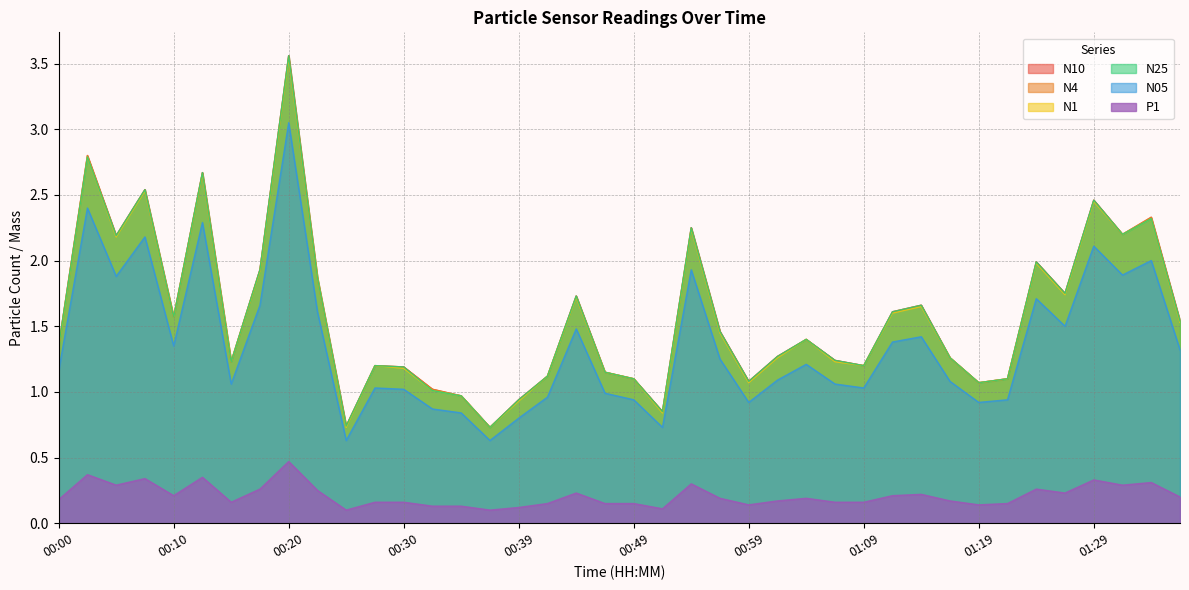

How many data points in N25 are above 1?

35